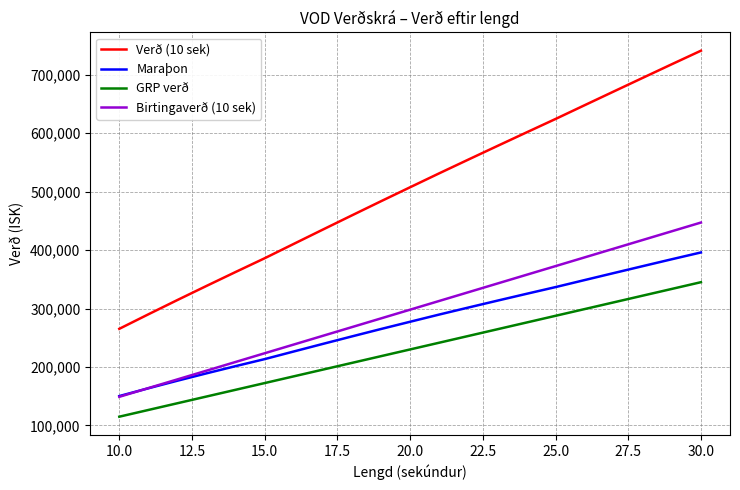

What is the average value of the Verð (10 sek) series?

505390